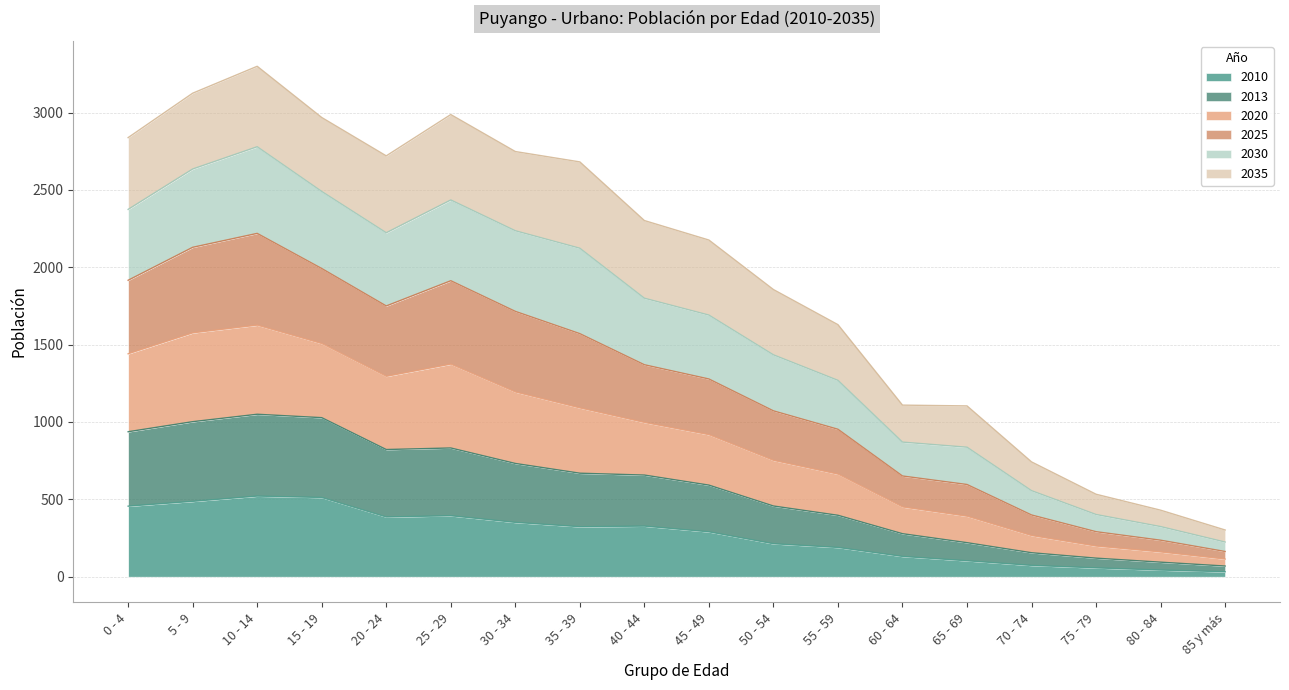

True or false: 2020 has a value of 949 at 65 - 69.

False